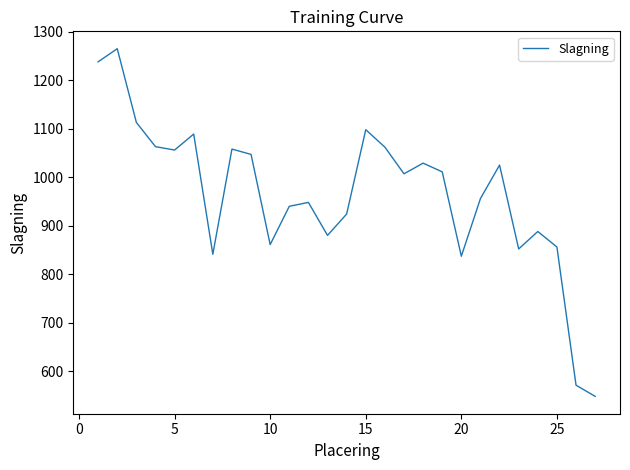

What is the difference between the maximum and minimum values?

717